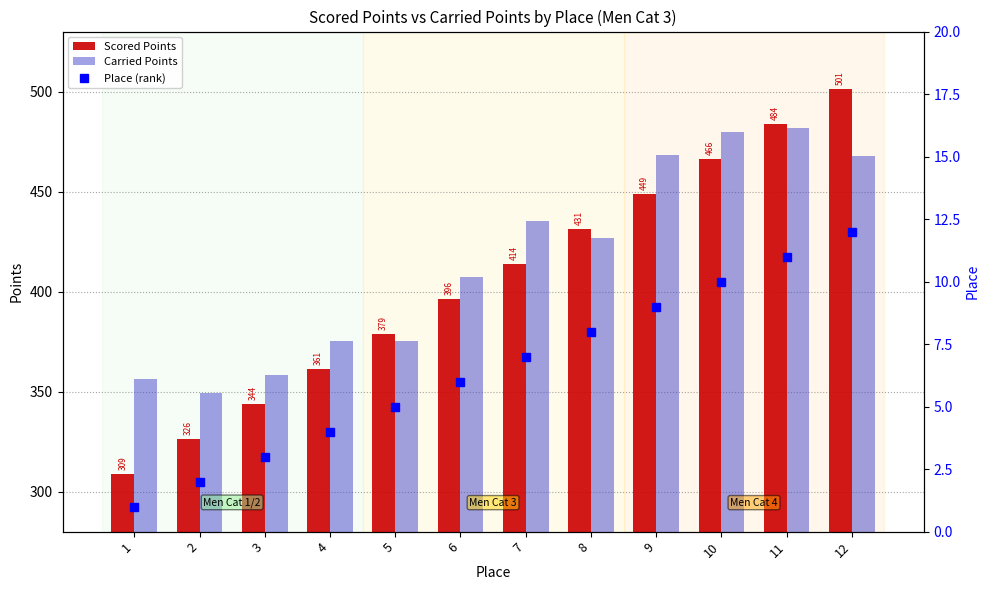

What is the value of the Carried Points bar at the 7th from the left?

435.4